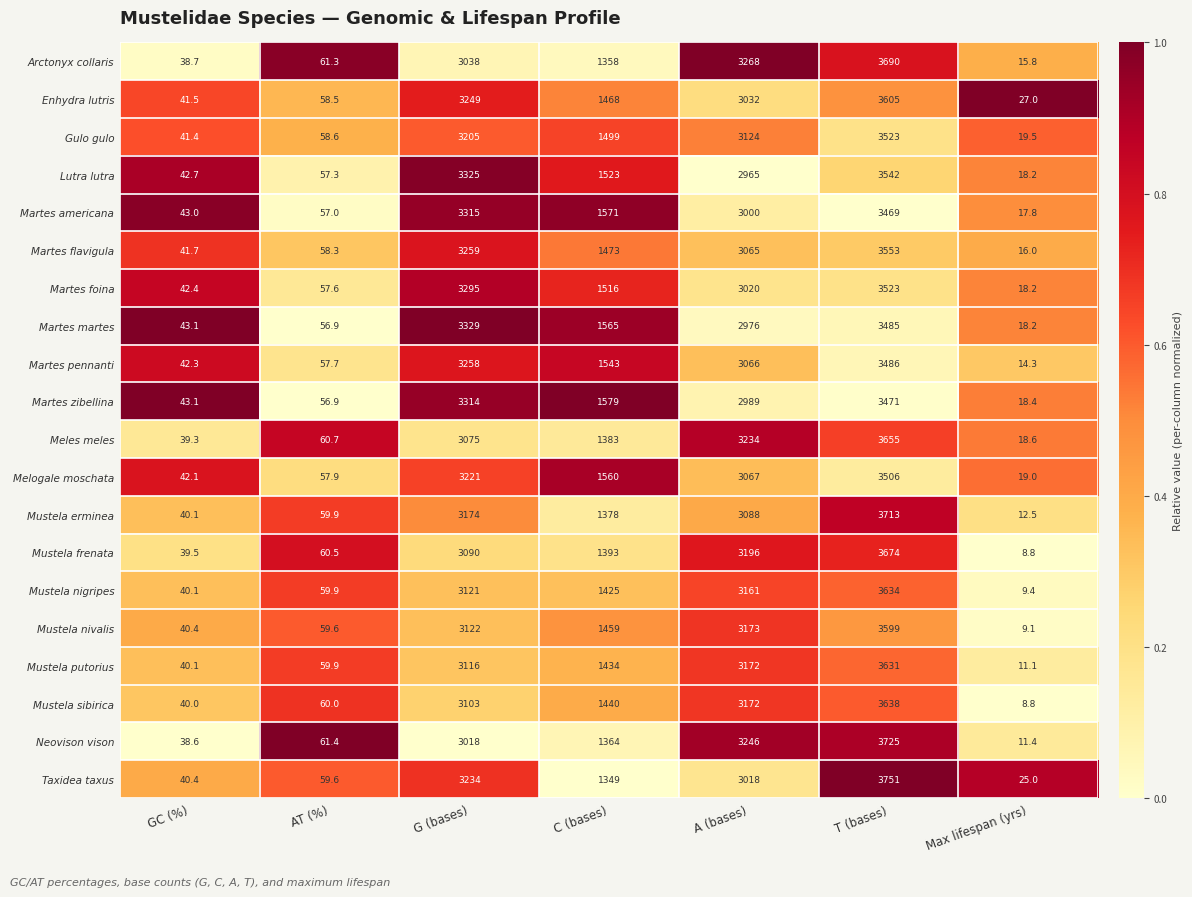

At which category is the sum across all series the highest?

T (bases)